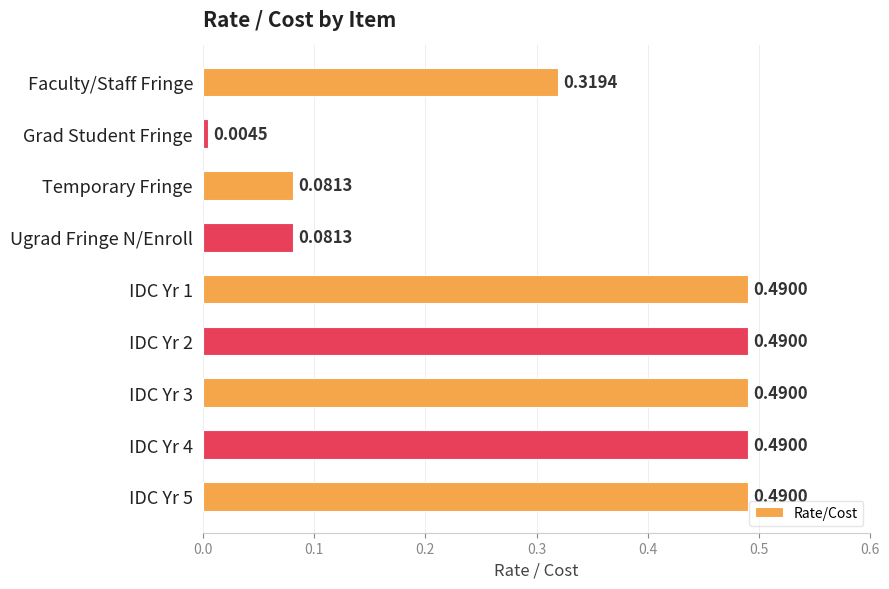

What is the label of the 3rd bar from the top?

Temporary Fringe